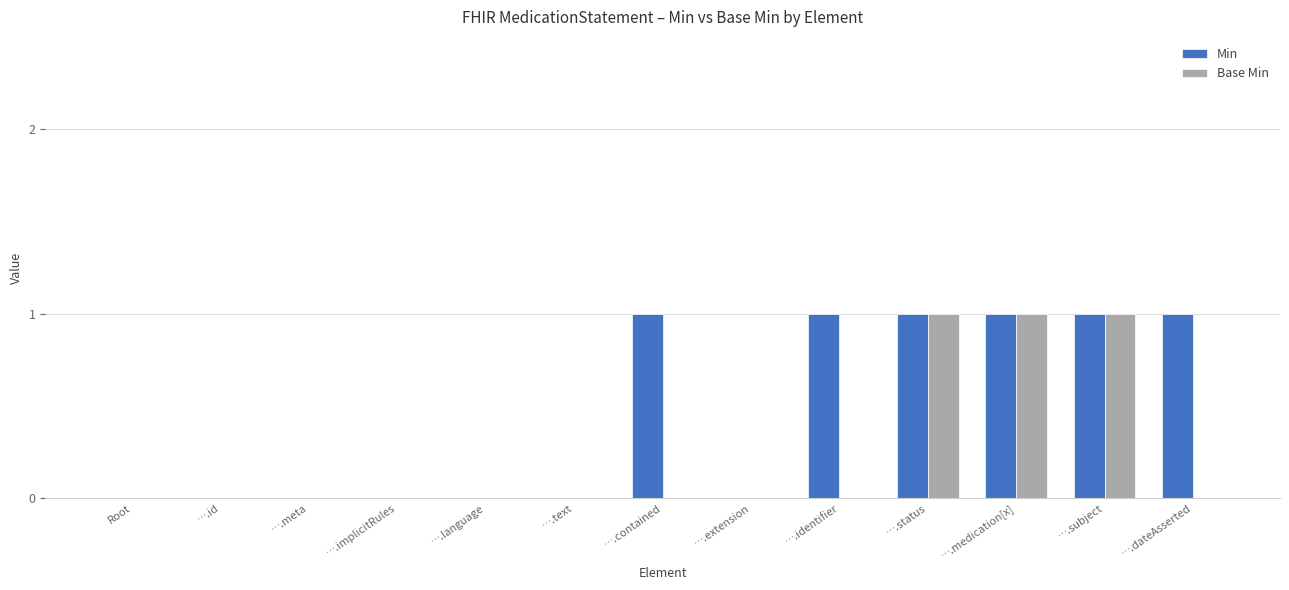

What is the sum of all Min values?

6